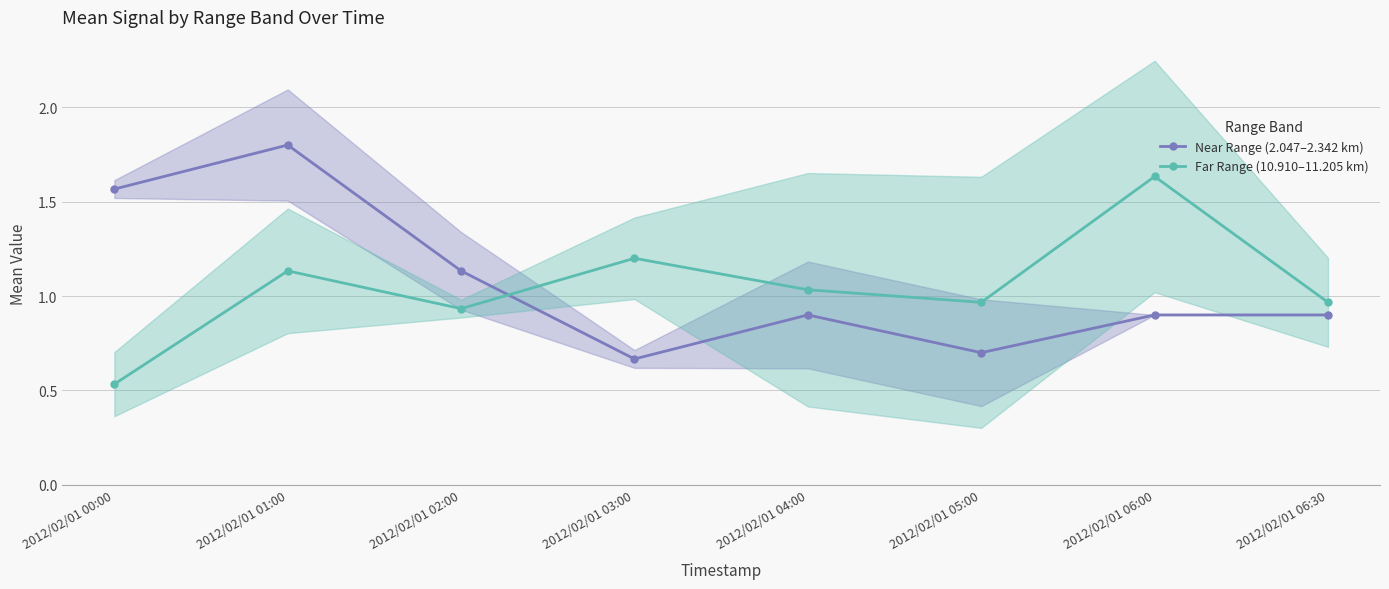

What is the spread (max minus min) of values at 2012/02/01 05:00?

0.3